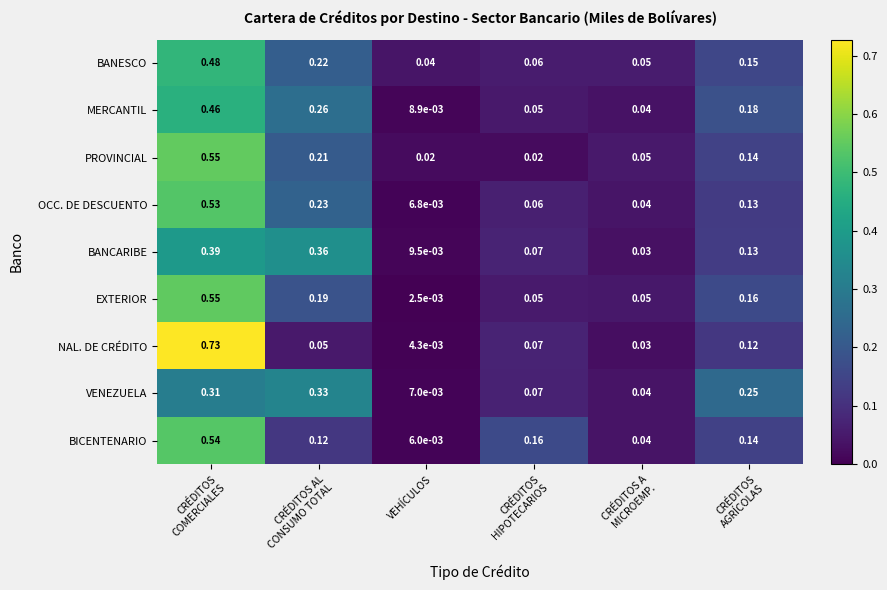

Rank the series at VEHÍCULOS from highest to lowest value.

BANESCO, PROVINCIAL, BANCARIBE, MERCANTIL, VENEZUELA, OCC. DE DESCUENTO, BICENTENARIO, NAL. DE CRÉDITO, EXTERIOR